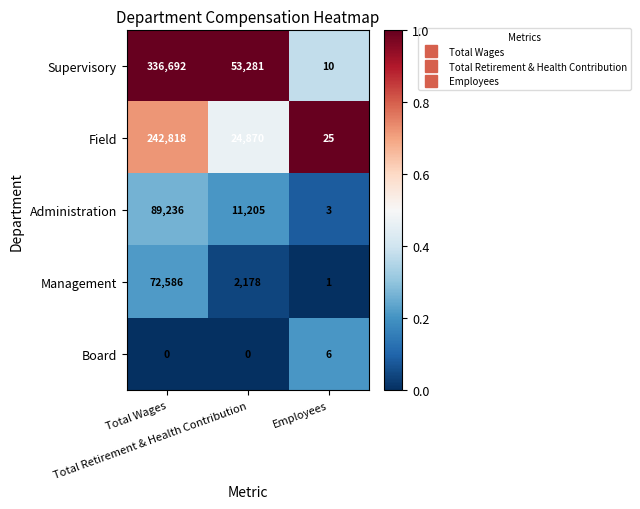

What is the total value across all series at Total Retirement & Health Contribution?

91534